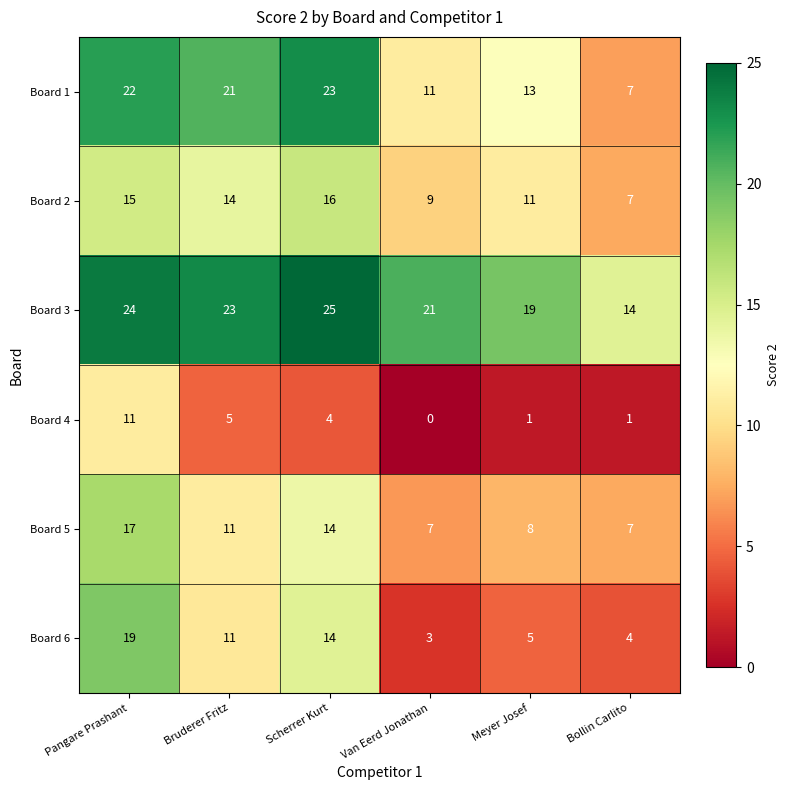

List the series in order of their peak value, lowest first.

Board 4, Board 2, Board 5, Board 6, Board 1, Board 3